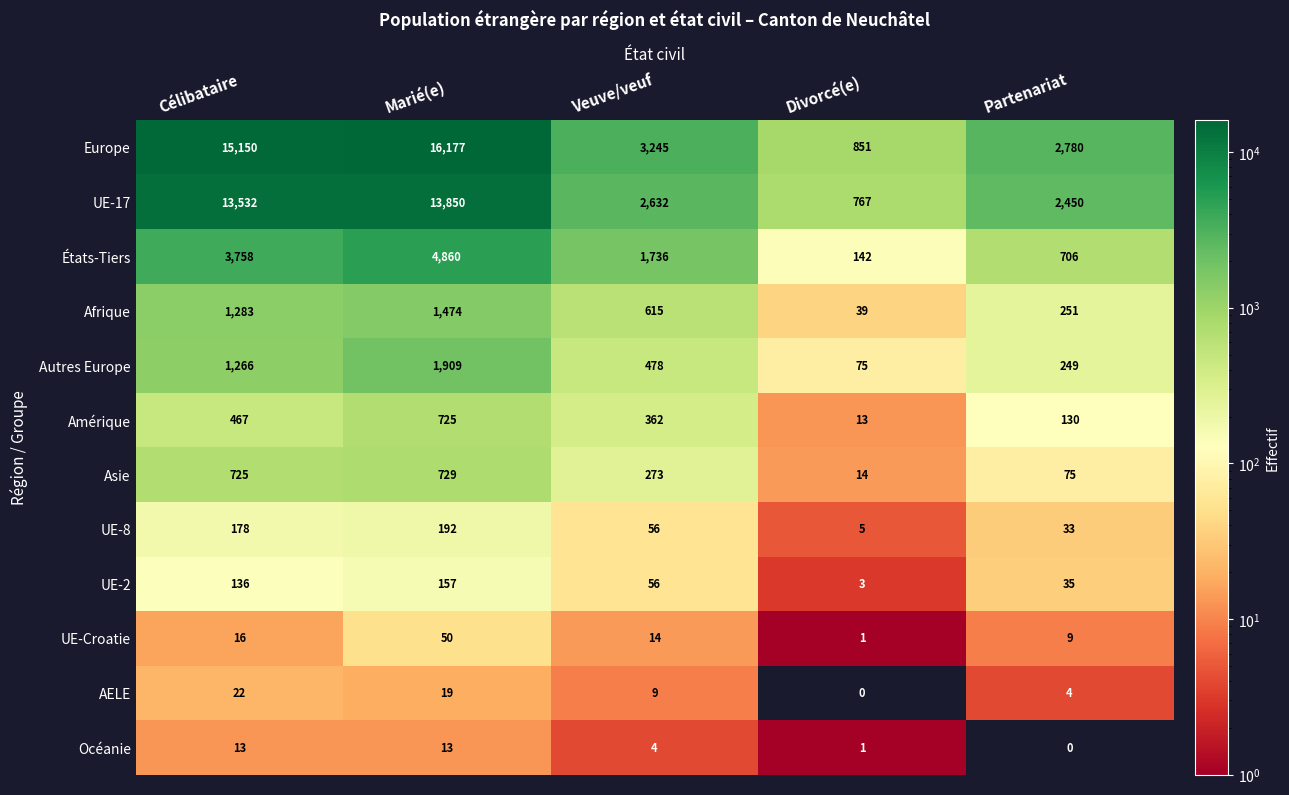

What value does the Europe series have at Veuve/veuf?

3245